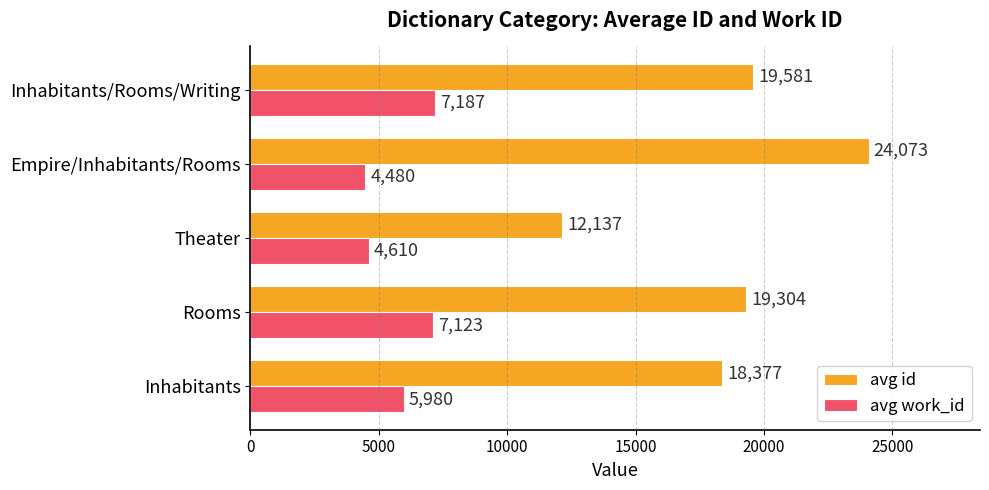

What is the approximate value of avg id at Inhabitants/Rooms/Writing?

19581.0